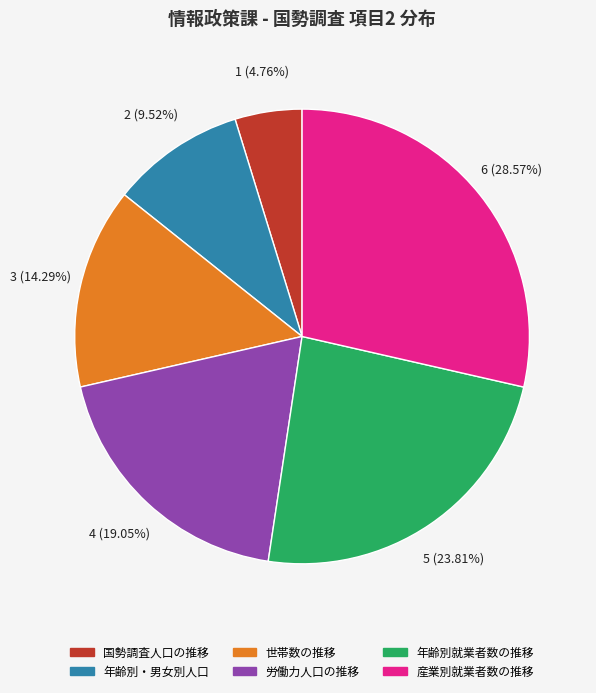

Is there a majority slice in this chart?

No